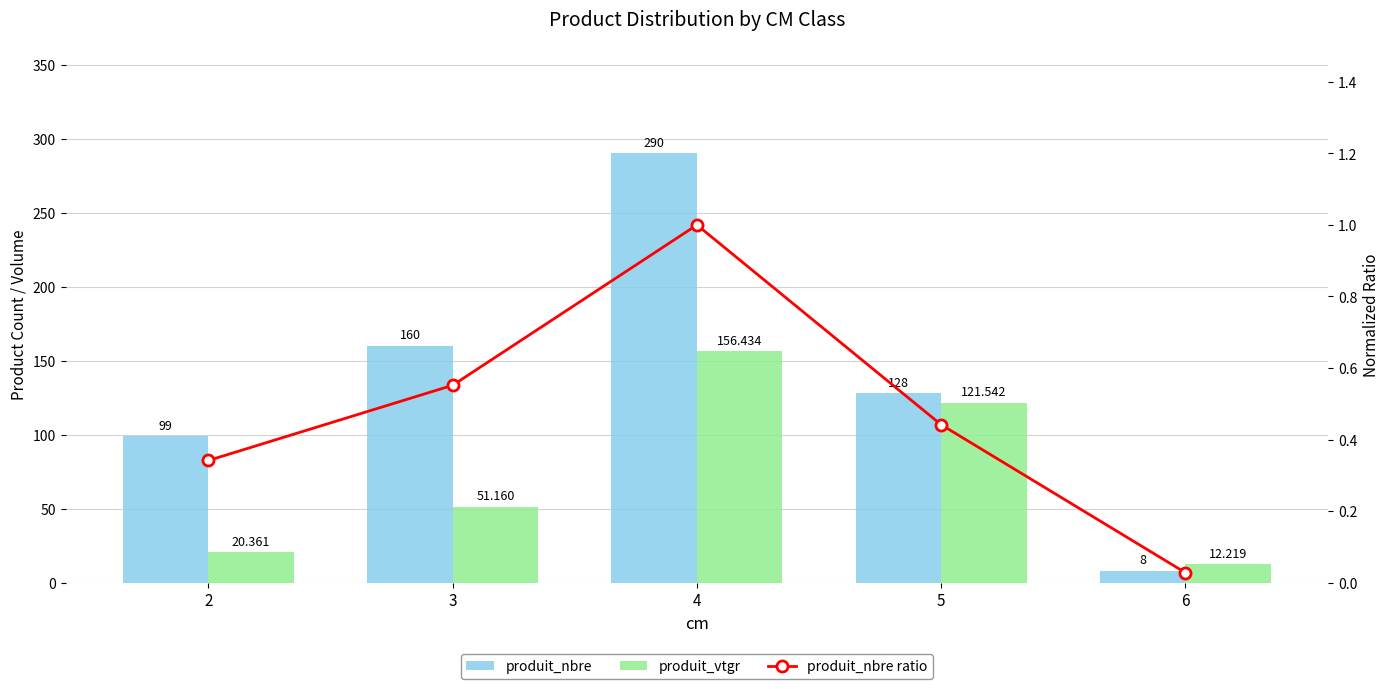

What is the difference between the produit_nbre values at 6 and 3?

152.0